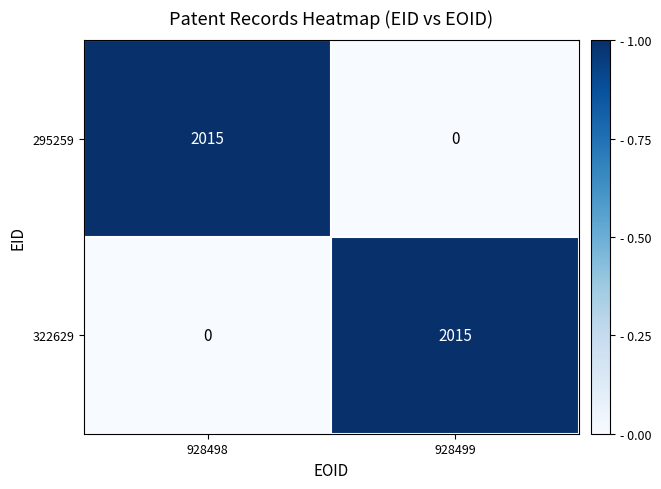

What is the difference between the highest and lowest values at 928499?

2015